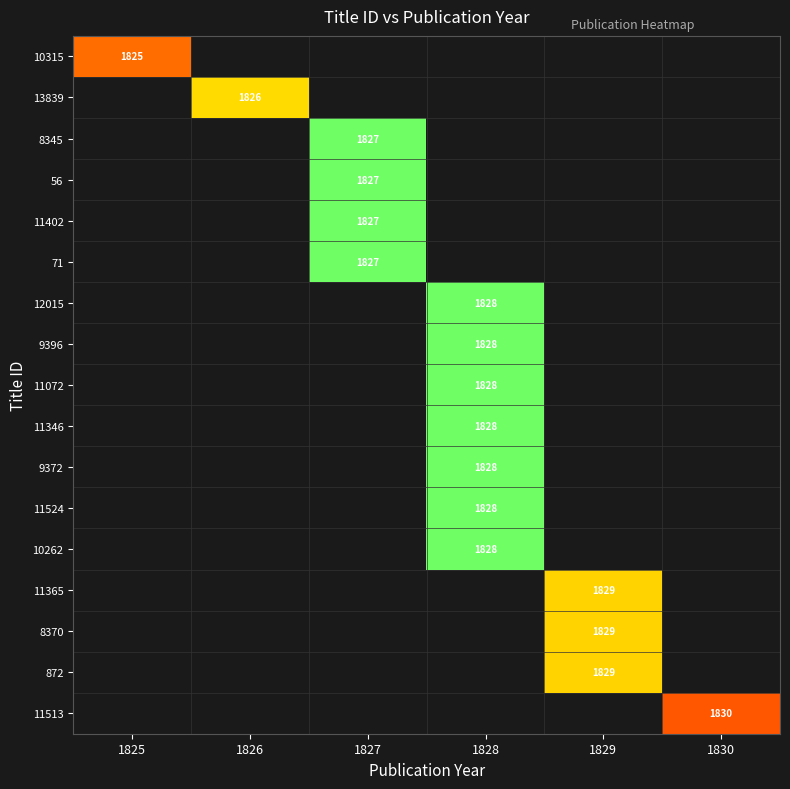

How many categories are shown in the chart?

6